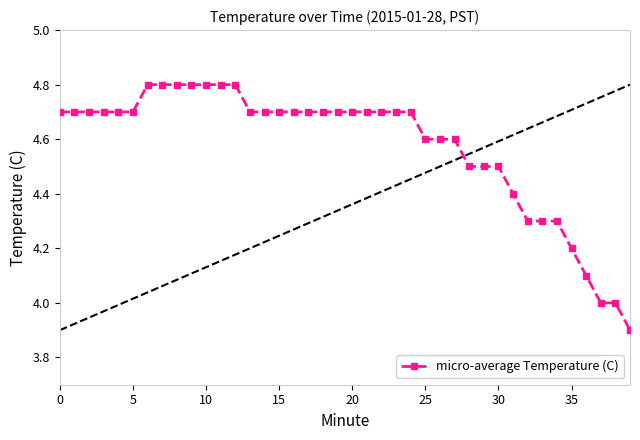

Is it true that micro-average Temperature (C) equals 2.1 at 25?

False